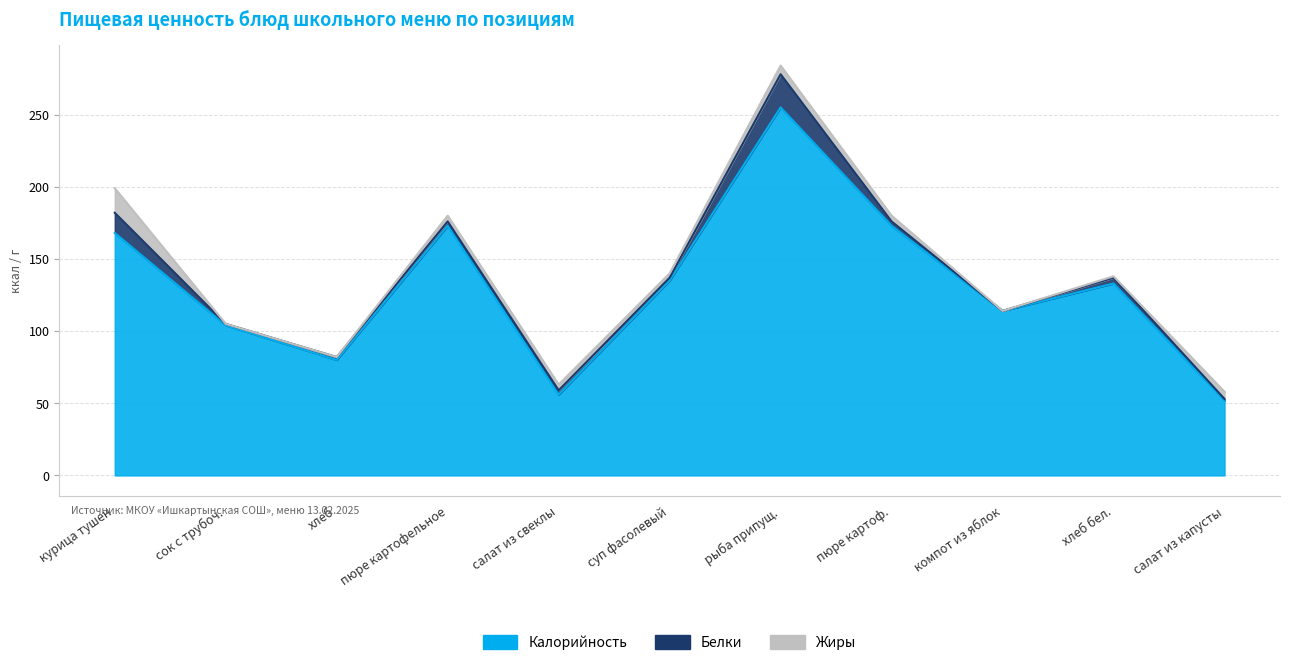

How many lines are shown in the chart?

3